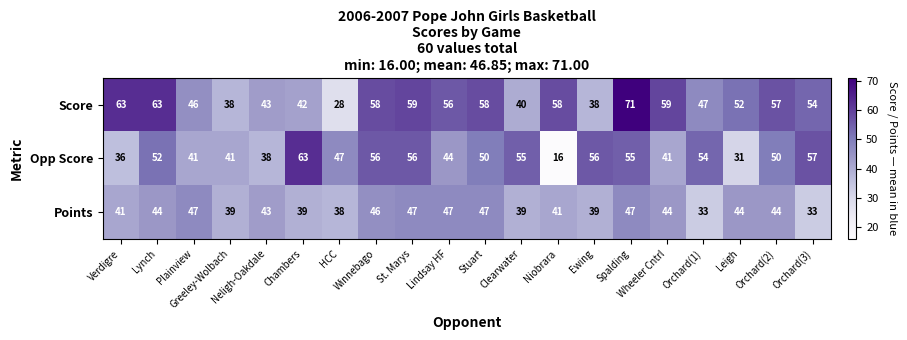

What is the average value of the Score series?

52